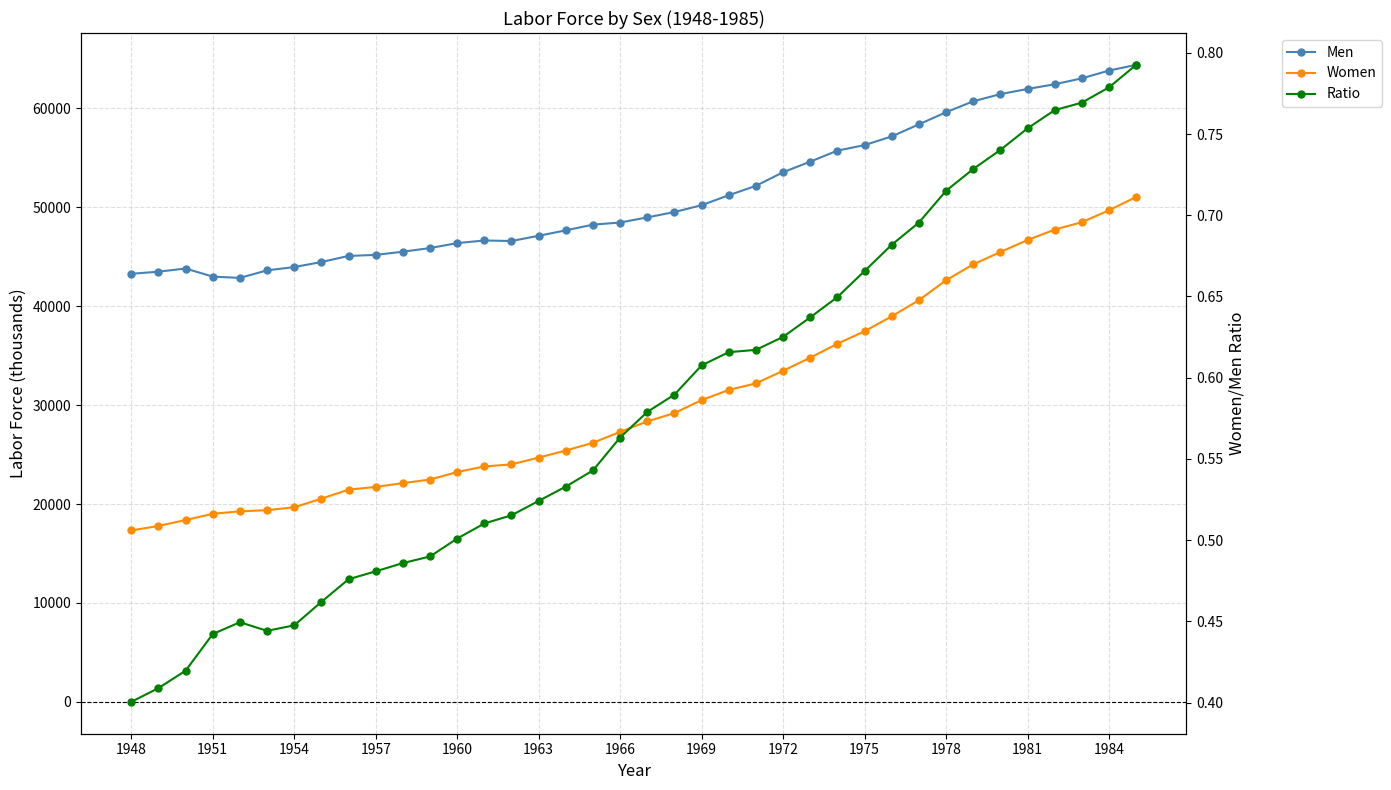

In Ratio, how many points are lower than both neighbors (excluding endpoints)?

1